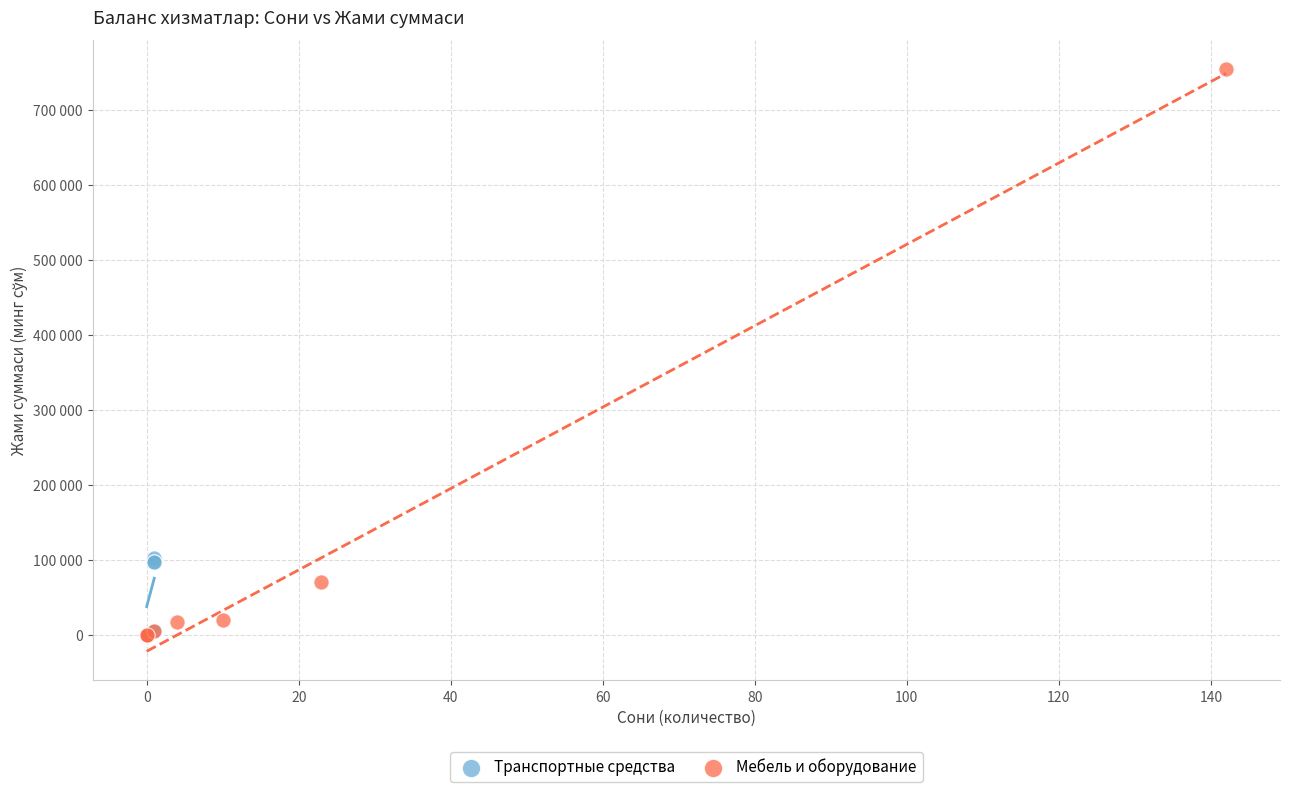

What are all the series names shown in the legend?

Транспортные средства, Мебель и оборудование